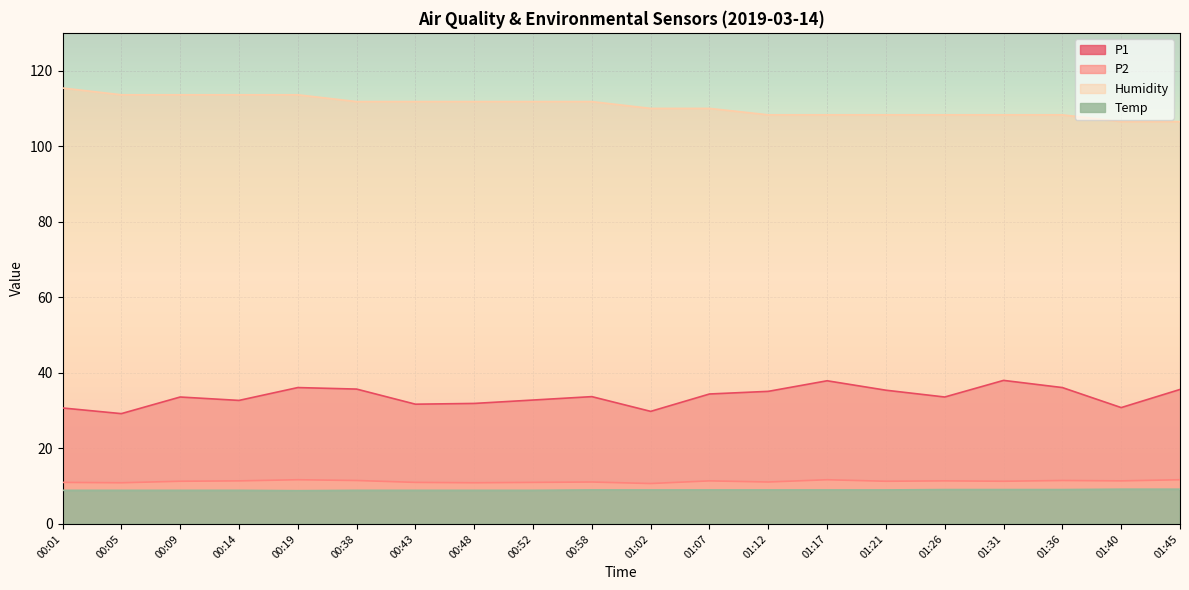

What position from the left is 00:01?

1